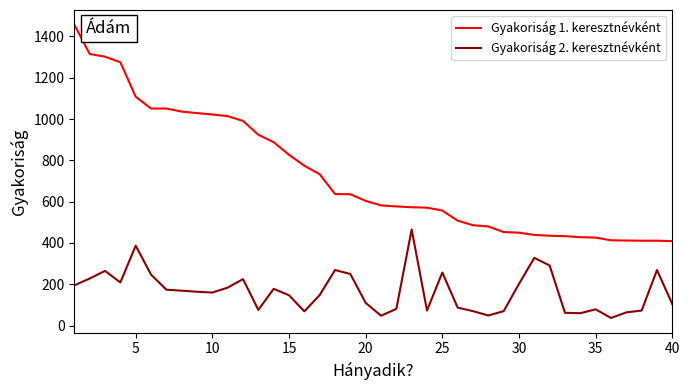

What is the highest value of the Gyakoriság 2. keresztnévként series?

465